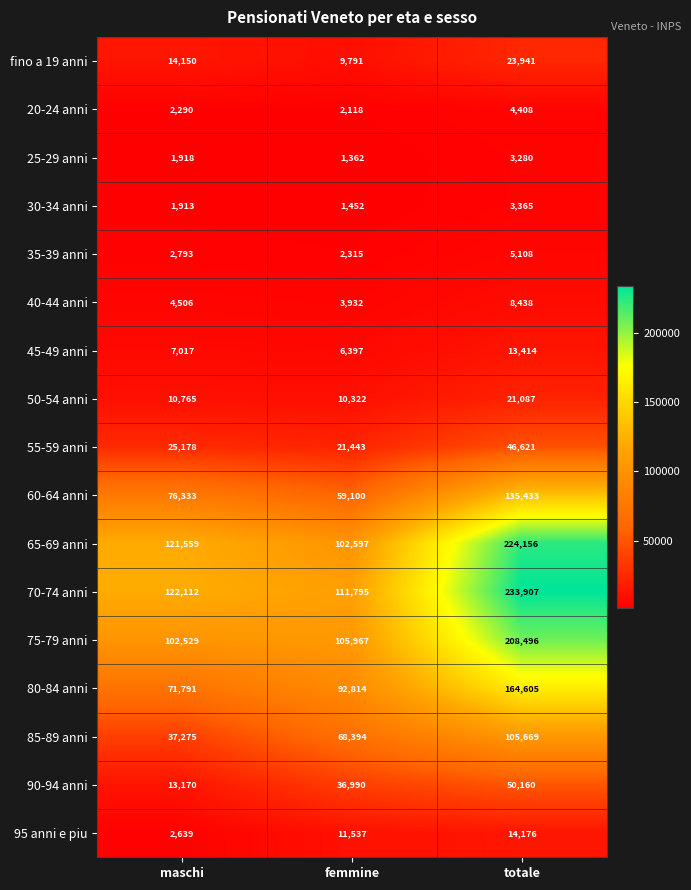

What is the greatest value displayed?

233907